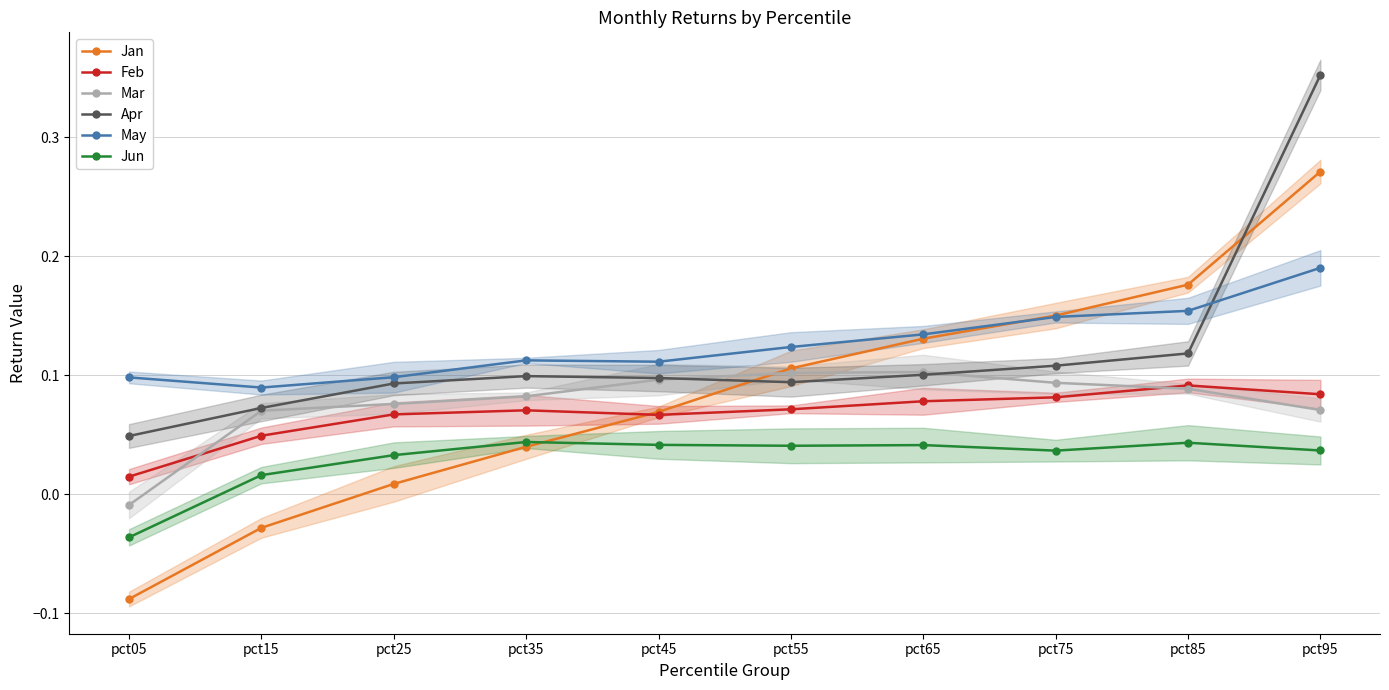

Reading left to right, transcribe all the data shown in this chart.

Jan: -0.1	-0.0	0.0	0.0	0.1	0.1	0.1	0.2	0.2	0.3
Feb: 0.0	0.0	0.1	0.1	0.1	0.1	0.1	0.1	0.1	0.1
Mar: -0.0	0.1	0.1	0.1	0.1	0.1	0.1	0.1	0.1	0.1
Apr: 0.0	0.1	0.1	0.1	0.1	0.1	0.1	0.1	0.1	0.4
May: 0.1	0.1	0.1	0.1	0.1	0.1	0.1	0.1	0.2	0.2
Jun: -0.0	0.0	0.0	0.0	0.0	0.0	0.0	0.0	0.0	0.0